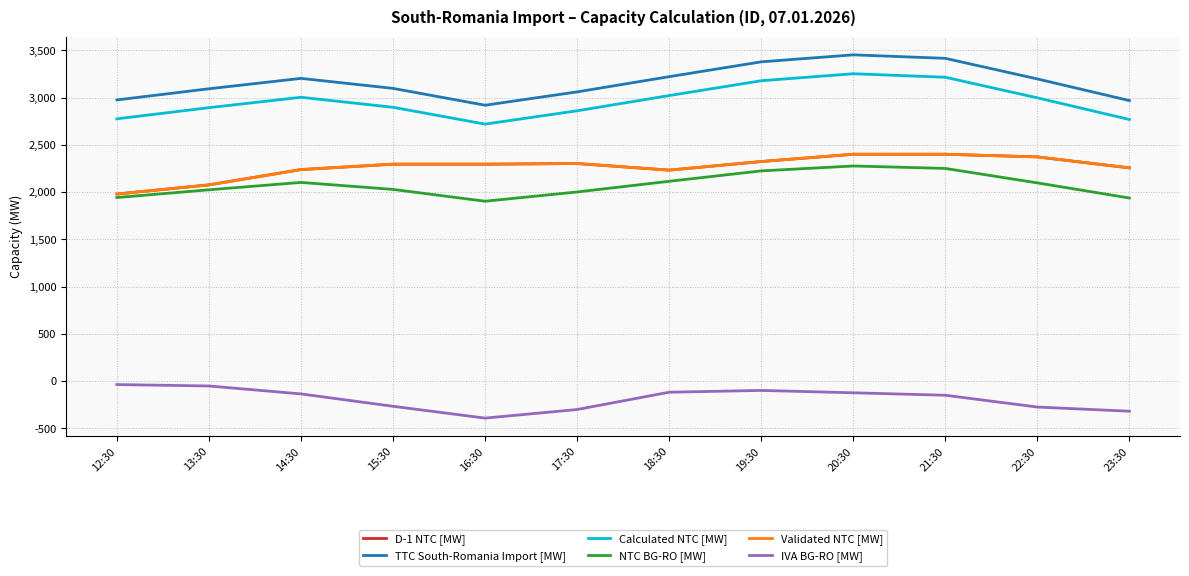

What is the value of the Validated NTC [MW] point at the 10th from the left?

2400